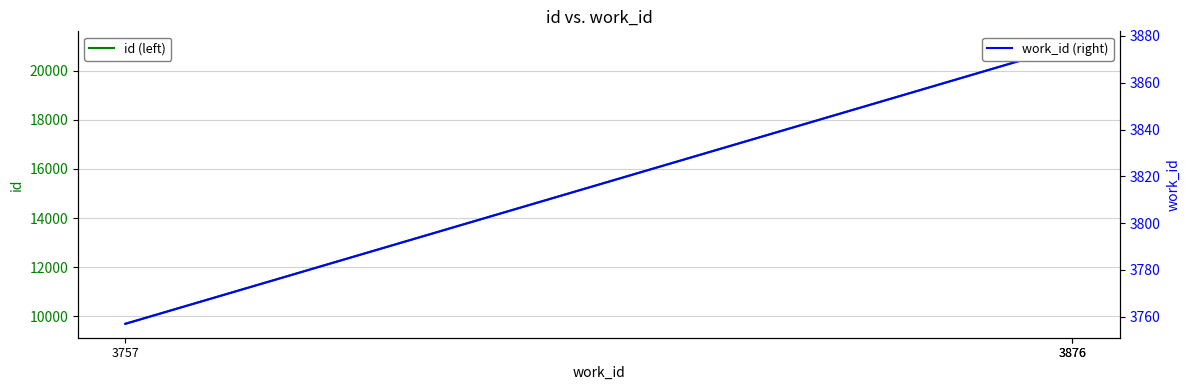

List the series in order of their peak value, highest first.

id (left), work_id (right)